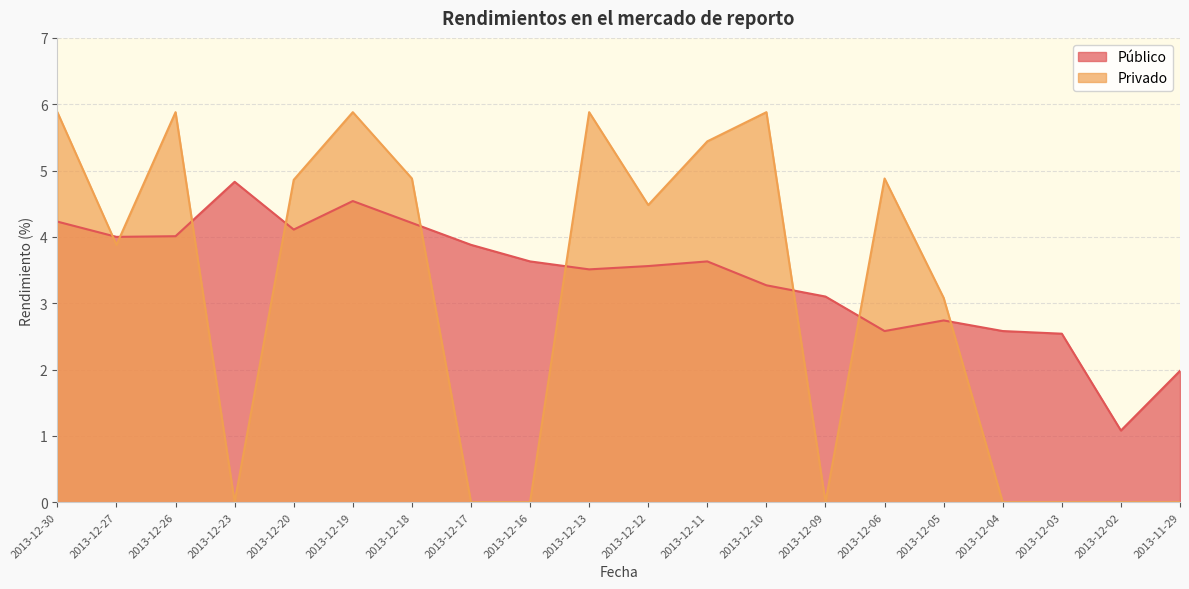

Reading left to right, transcribe all the data shown in this chart.

Público: 2013-12-30=4.2	2013-12-27=4.0	2013-12-26=4.0	2013-12-23=4.8	2013-12-20=4.1	2013-12-19=4.5	2013-12-18=4.2	2013-12-17=3.9	2013-12-16=3.6	2013-12-13=3.5	2013-12-12=3.6	2013-12-11=3.6	2013-12-10=3.3	2013-12-09=3.1	2013-12-06=2.6	2013-12-05=2.7	2013-12-04=2.6	2013-12-03=2.5	2013-12-02=1.1	2013-11-29=2.0
Privado: 2013-12-30=5.9	2013-12-27=3.9	2013-12-26=5.9	2013-12-23=0.0	2013-12-20=4.9	2013-12-19=5.9	2013-12-18=4.9	2013-12-17=0.0	2013-12-16=0.0	2013-12-13=5.9	2013-12-12=4.5	2013-12-11=5.4	2013-12-10=5.9	2013-12-09=0.0	2013-12-06=4.9	2013-12-05=3.1	2013-12-04=0.0	2013-12-03=0.0	2013-12-02=0.0	2013-11-29=0.0